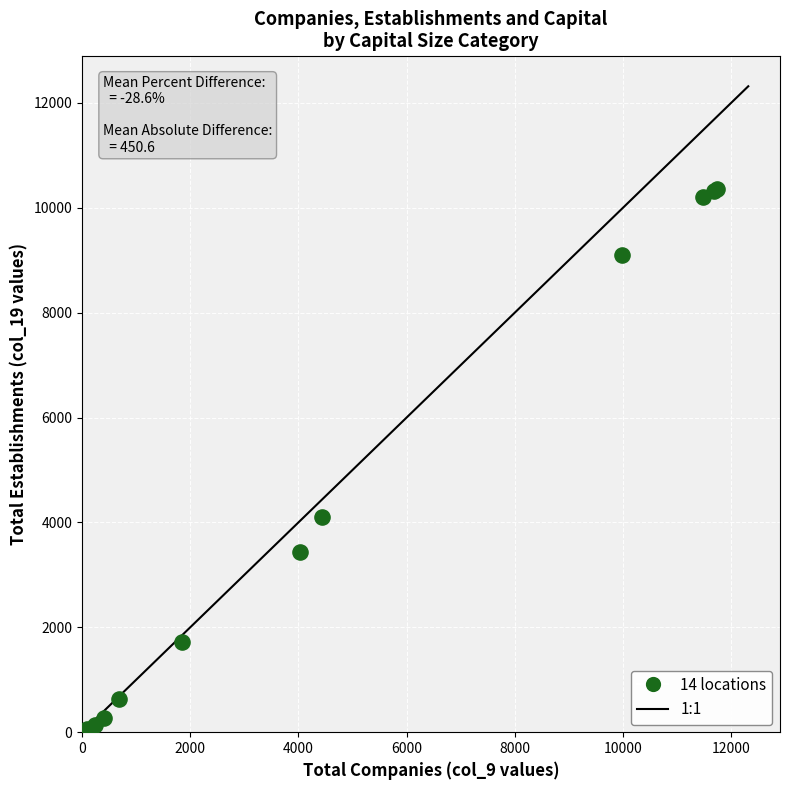

What Y value in the scatter plot is closest to 5179?

4110